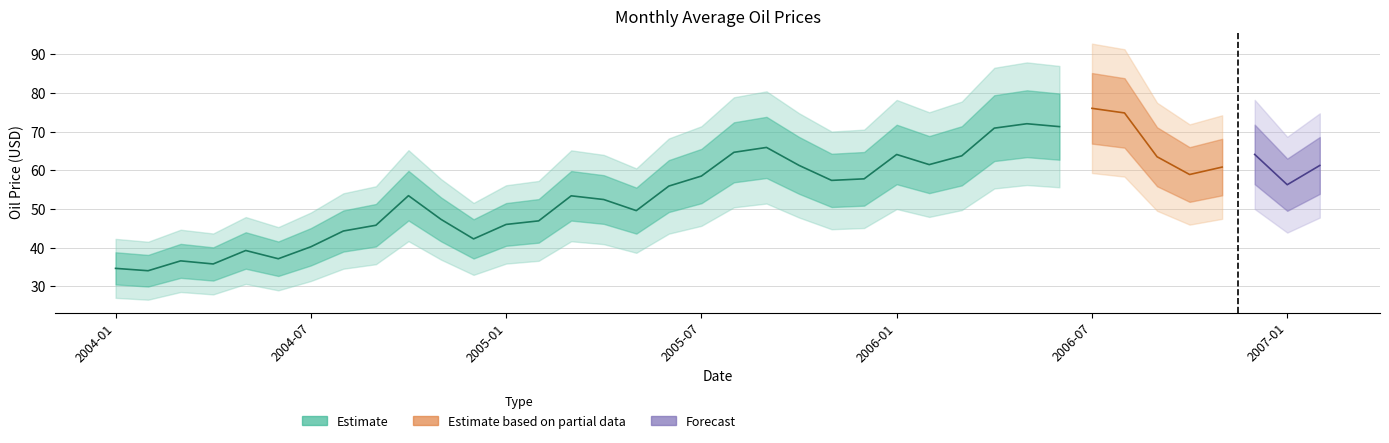

True or false: the data has more than 1 interior local peaks.

True